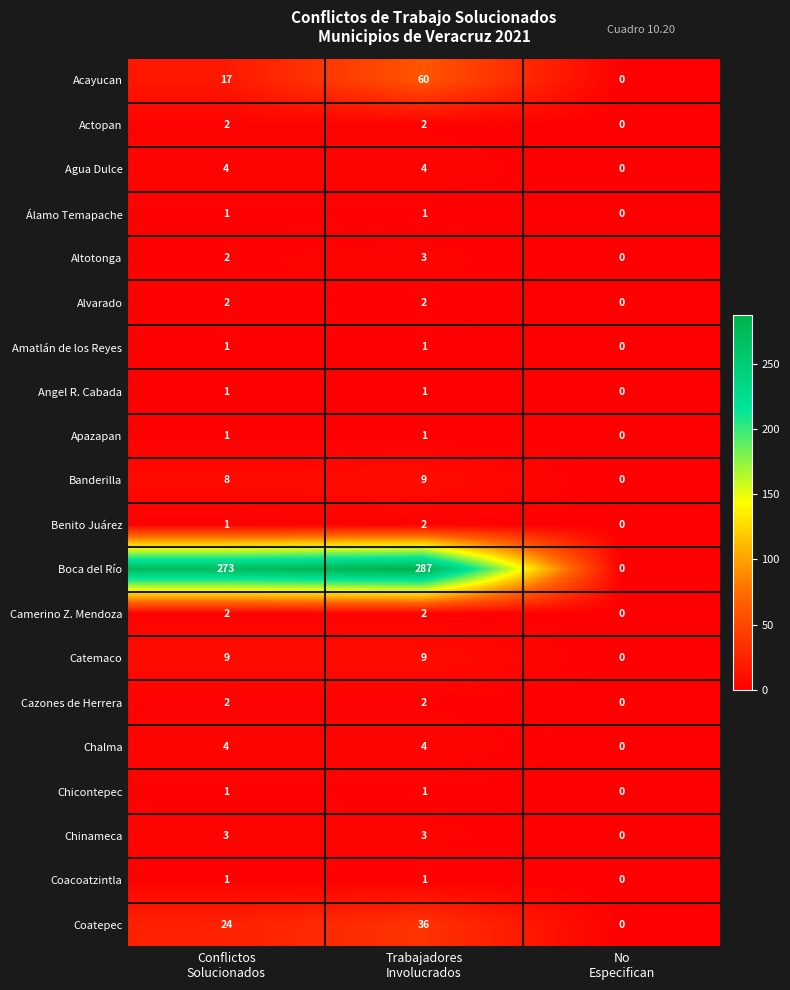

Which series has the largest range (max minus min)?

Boca del Río